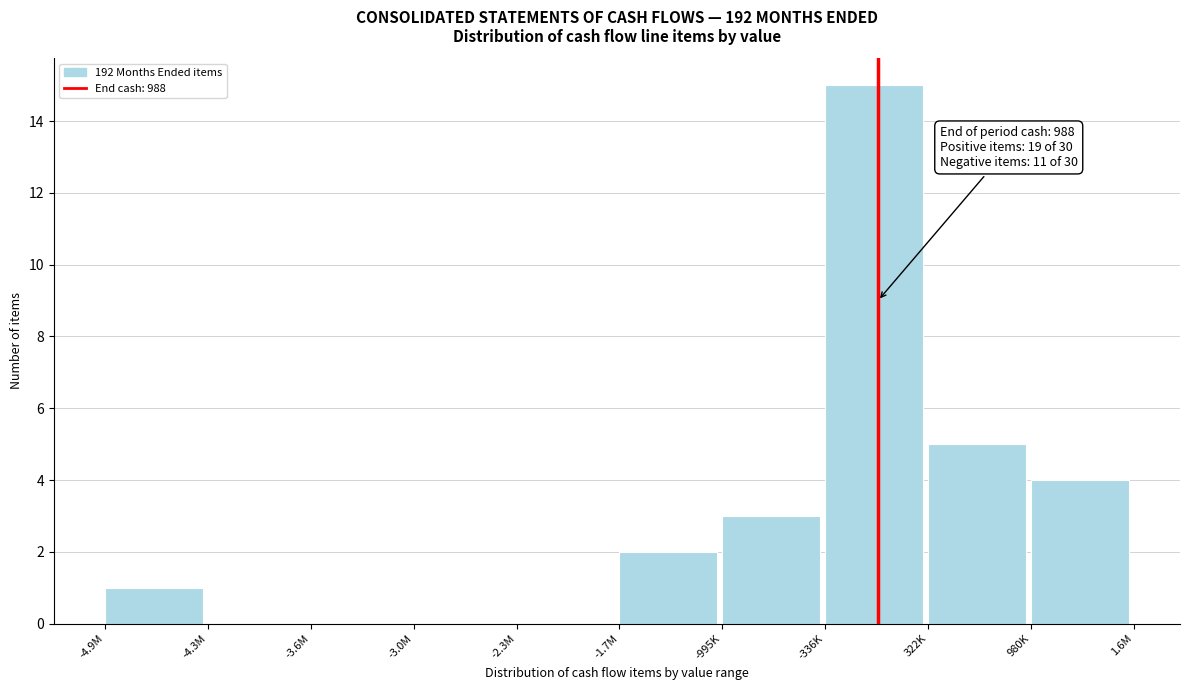

Reading right to left, extract all data points from this chart.

980K=4	322K=5	-336K=15	-995K=3	-1.7M=2	-2.3M=0	-3.0M=0	-3.6M=0	-4.3M=0	-4.9M=1